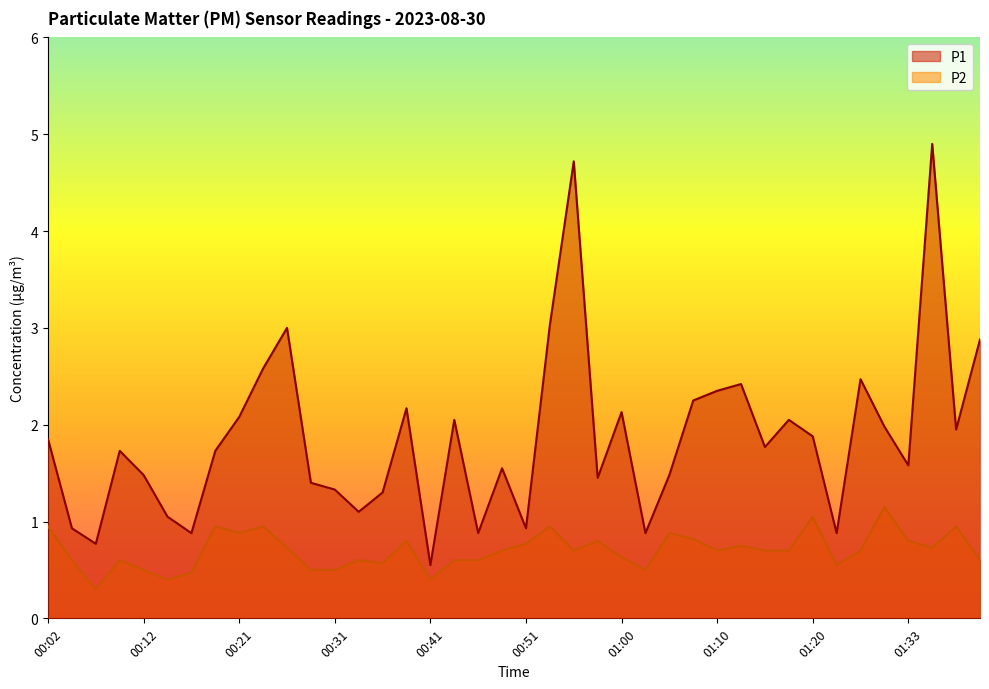

Which category has the highest value in the P1 series?

01:36